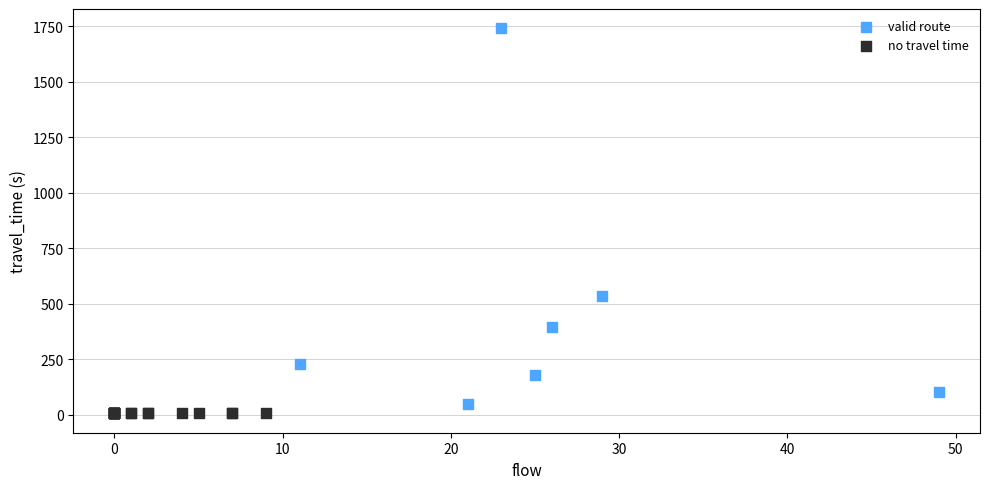

Which series contains the highest Y value?

valid route